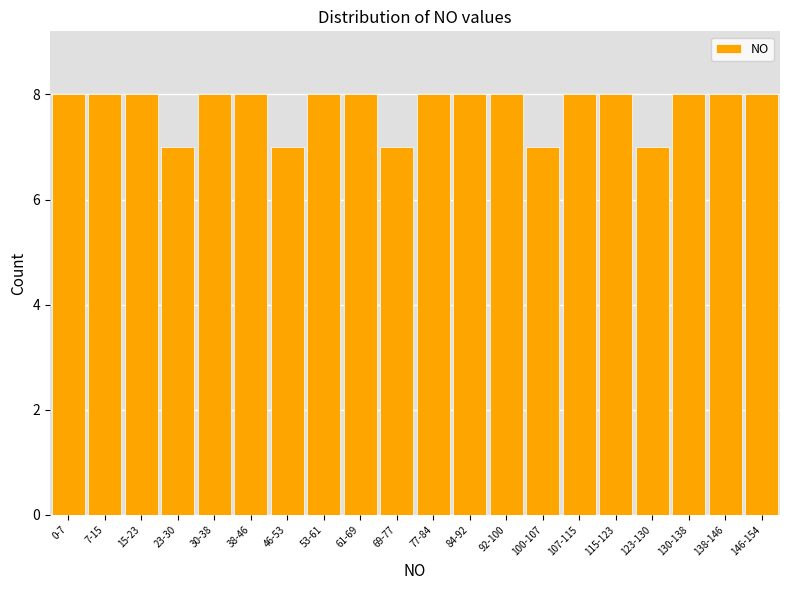

Reading left to right, what are all the values shown in this chart?

8	8	8	7	8	8	7	8	8	7	8	8	8	7	8	8	7	8	8	8